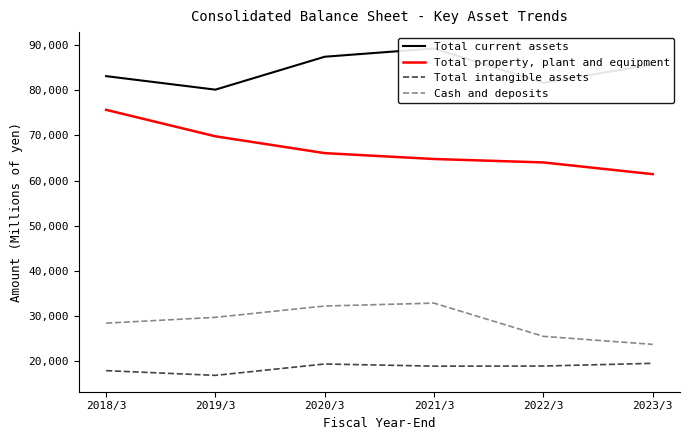

Rank the series by their maximum value, from highest to lowest.

Total current assets, Total property, plant and equipment, Cash and deposits, Total intangible assets